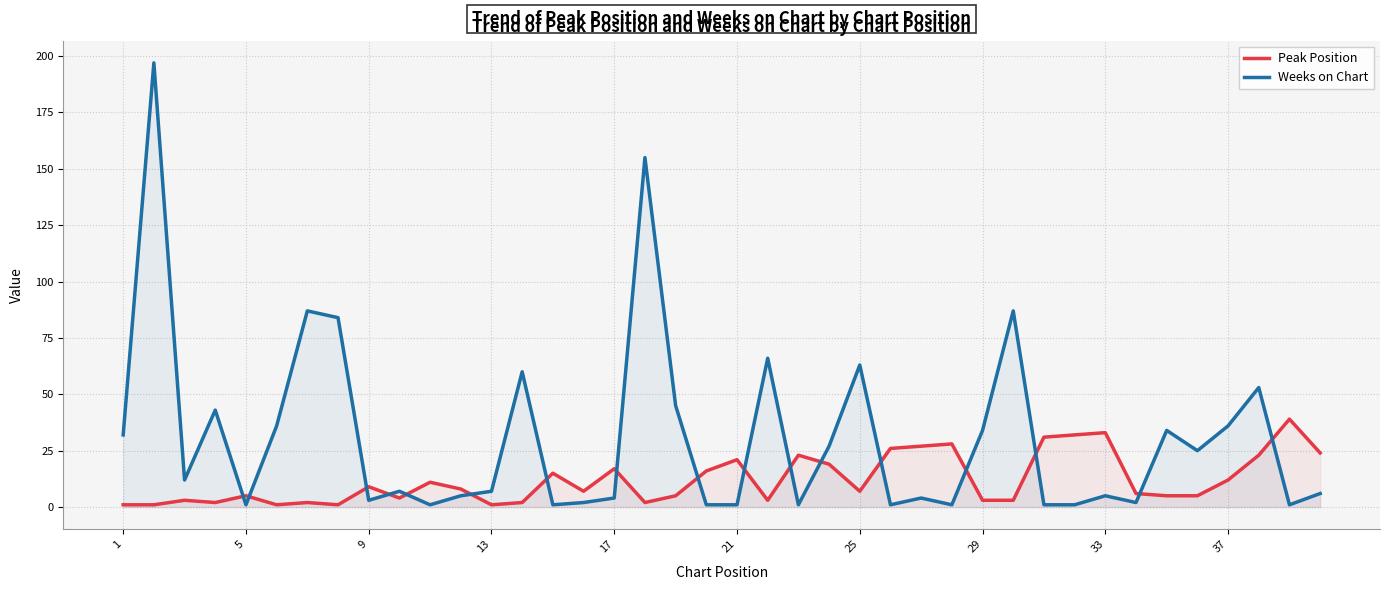

In Peak Position, how many points are higher than both neighbors (excluding endpoints)?

12